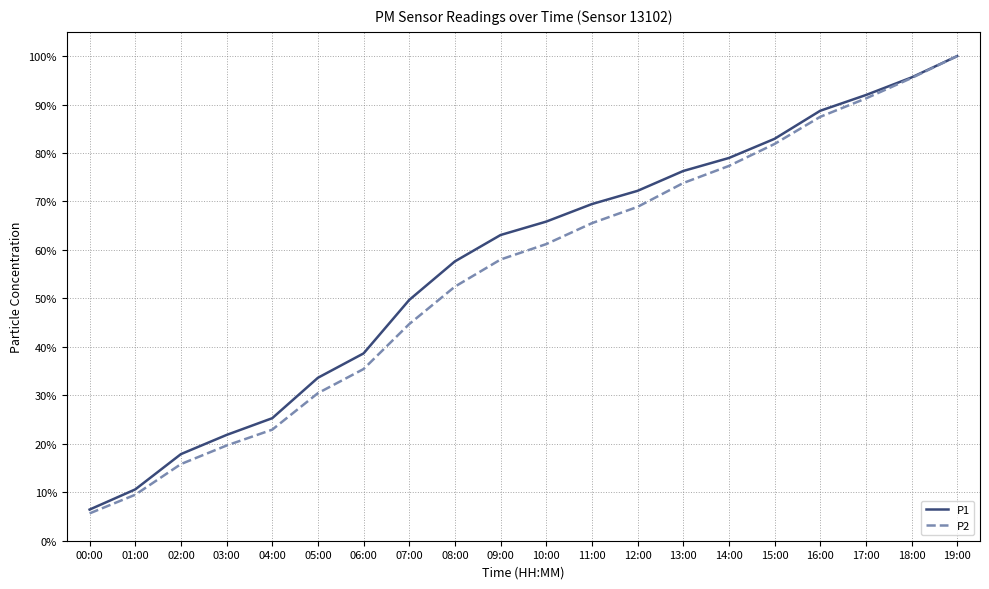

What is the value of the P2 point at the 15th from the left?

0.8